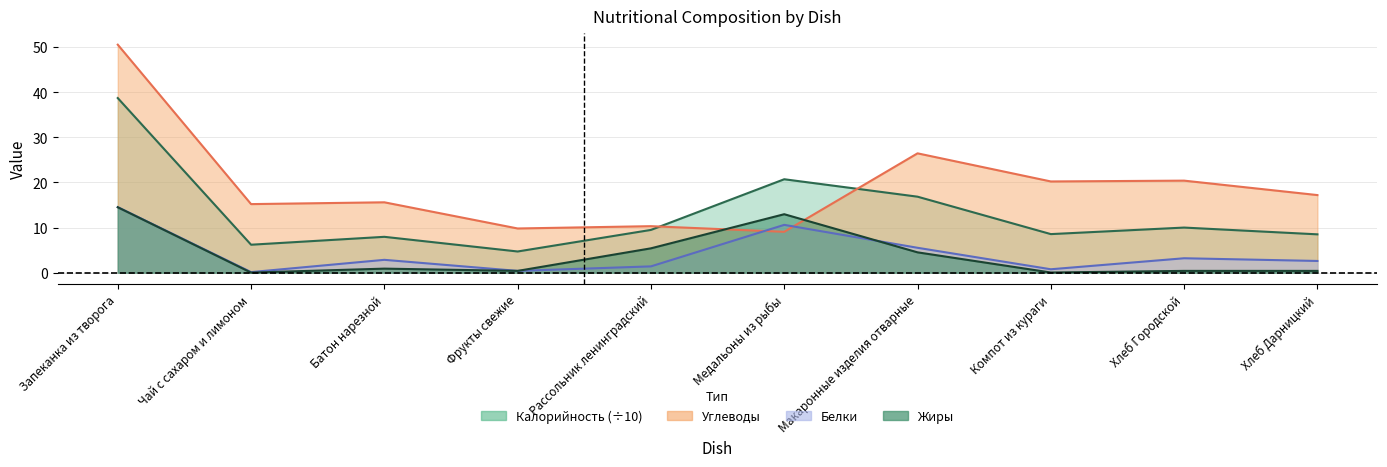

Which series ends up on top after the final intersection of Углеводы and Жиры?

Углеводы